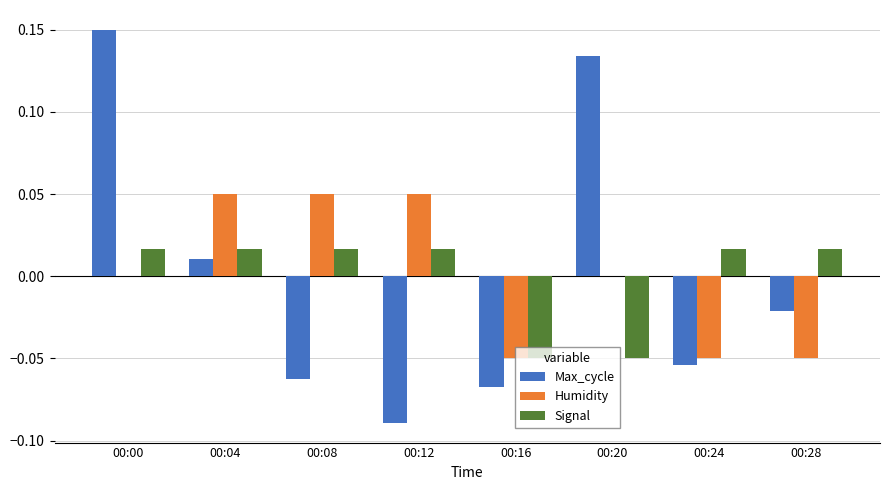

Which series changed the most between 00:20 and 00:24?

Max_cycle